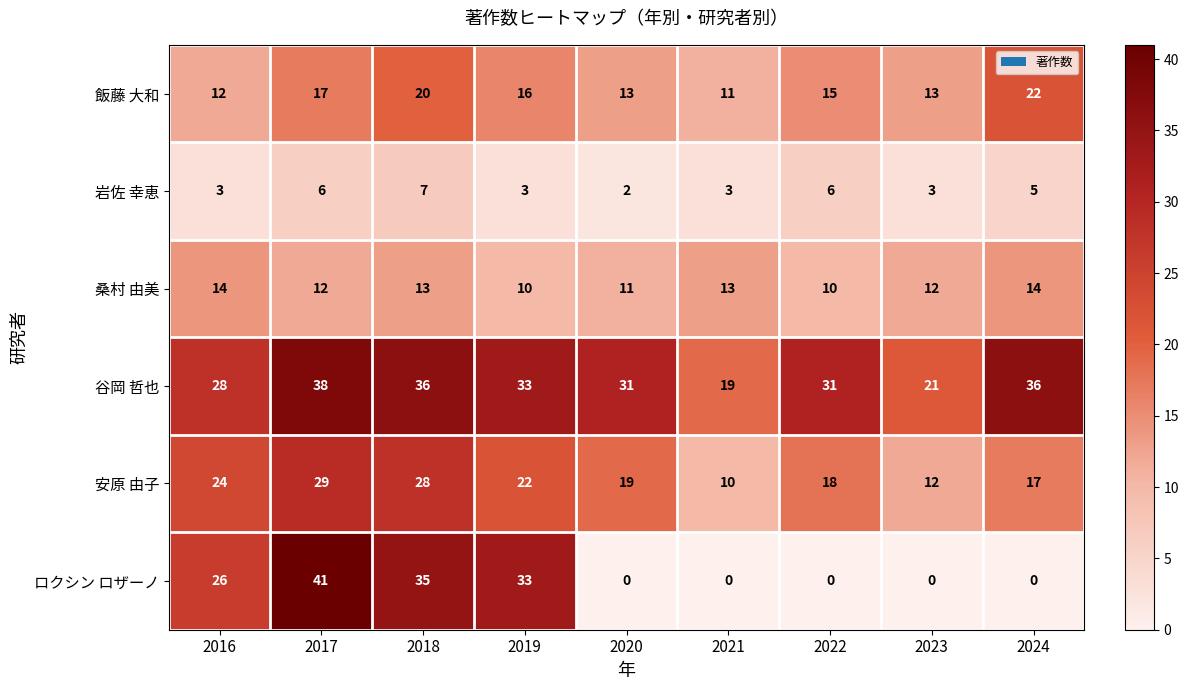

What is the difference between the maximum and minimum values in the ロクシン ロザーノ series?

41